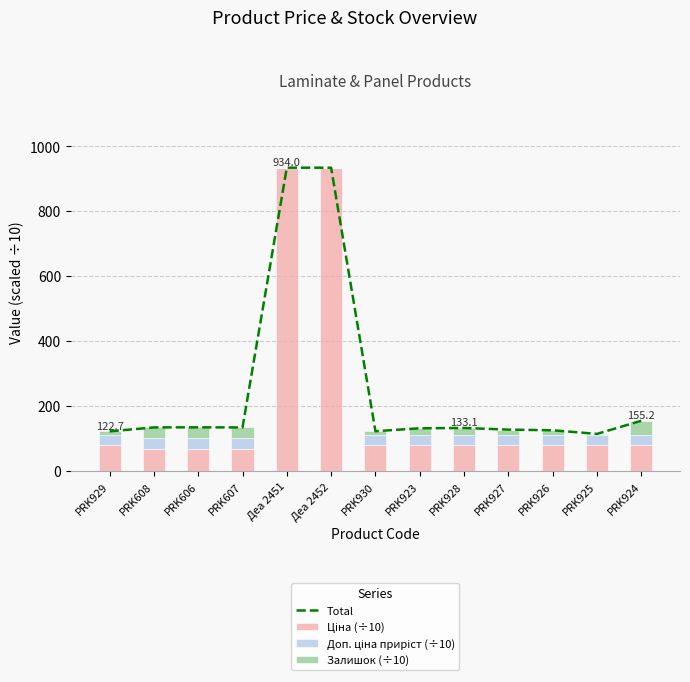

Is the value of Total at Деа 2452 greater than the value of Ціна (÷10) at PRK923?

Yes